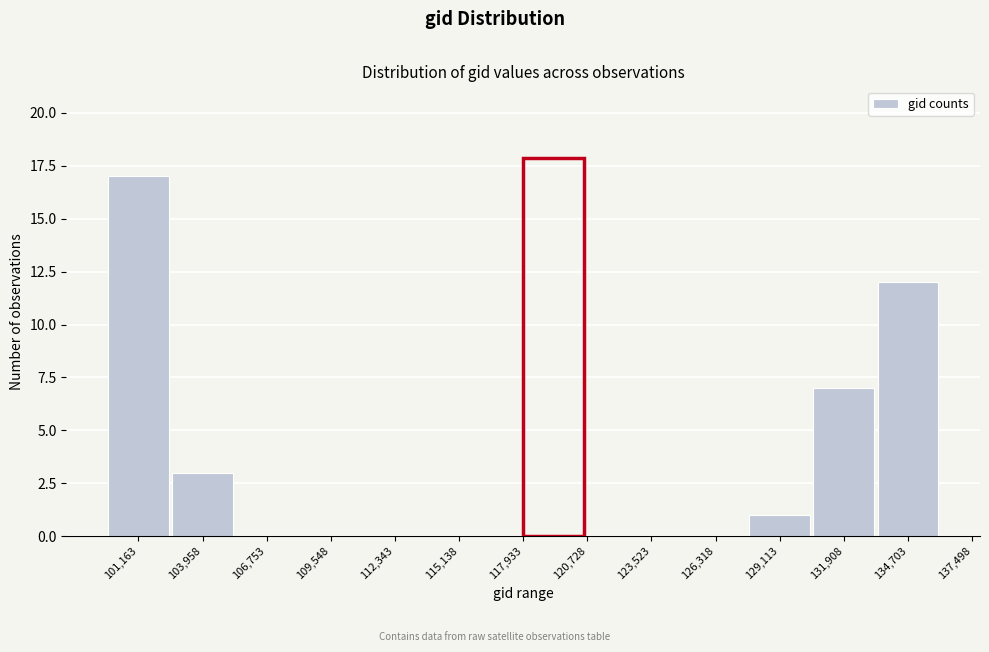

Reading left to right, extract all data points from this chart.

101,163=17	103,958=3	106,753=0	109,548=0	112,343=0	115,138=0	117,933=0	120,728=0	123,523=0	126,318=0	129,113=1	131,908=7	134,703=12